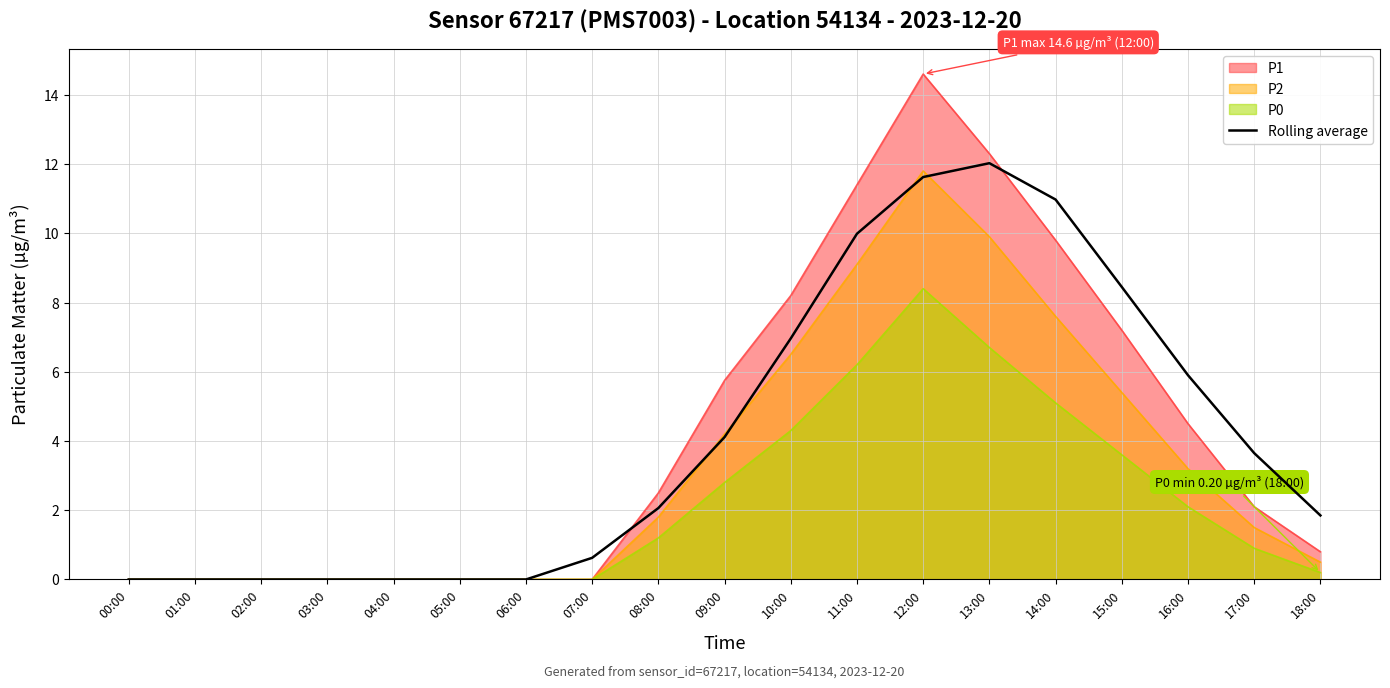

What is the total value across all series at 07:00?

0.6